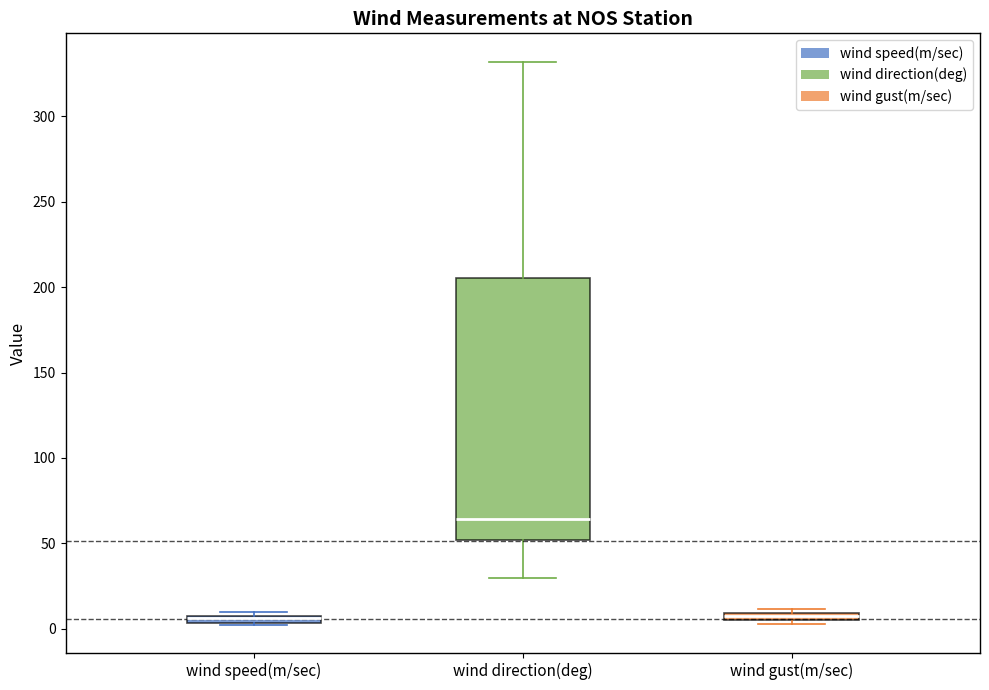

Comparing the boxes themselves (not the whiskers), which one is the tallest?

wind direction(deg)